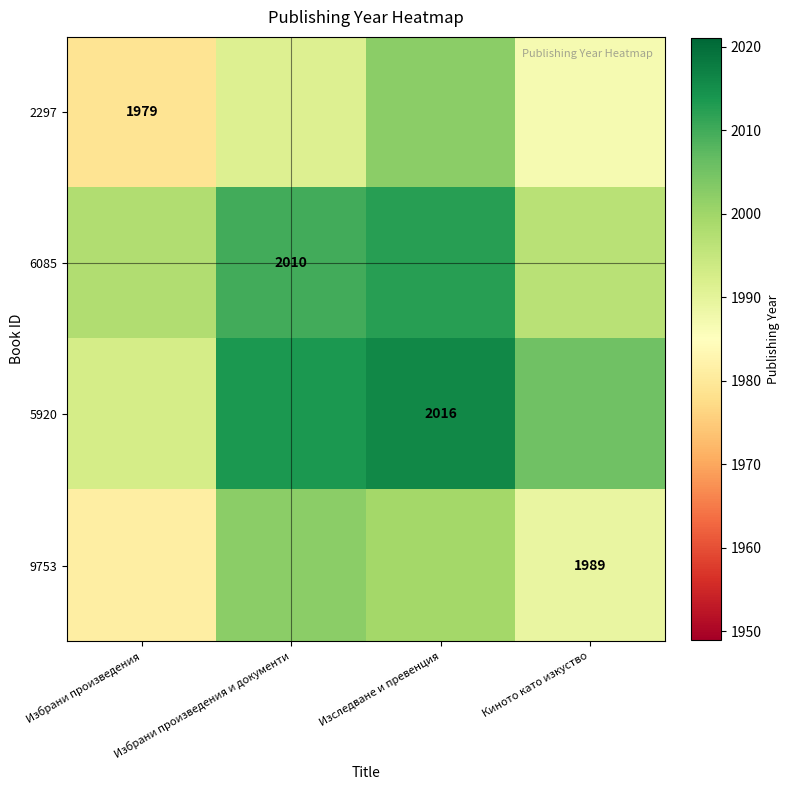

True or false: 2297 has a value of 1109.3 at Избрани произведения.

False